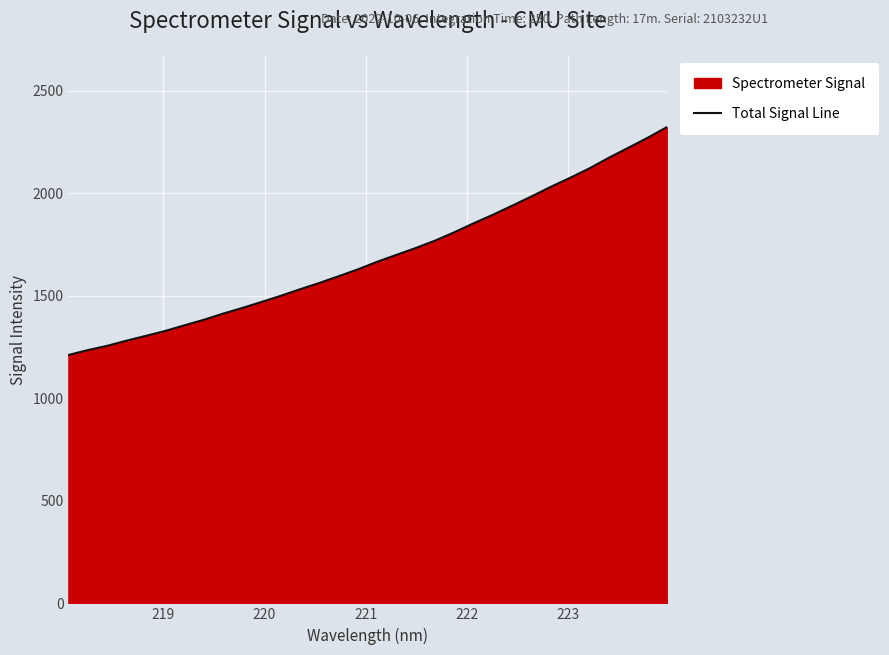

What is the sum of all values?

54059.0